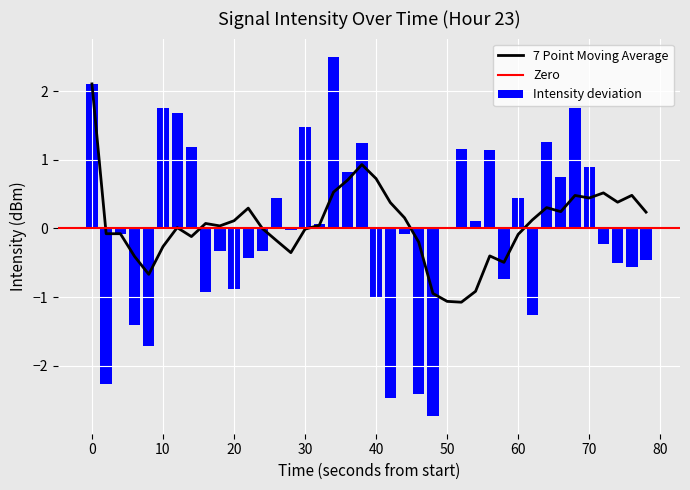

What is the lowest value of the 7 Point Moving Average series?

-1.1